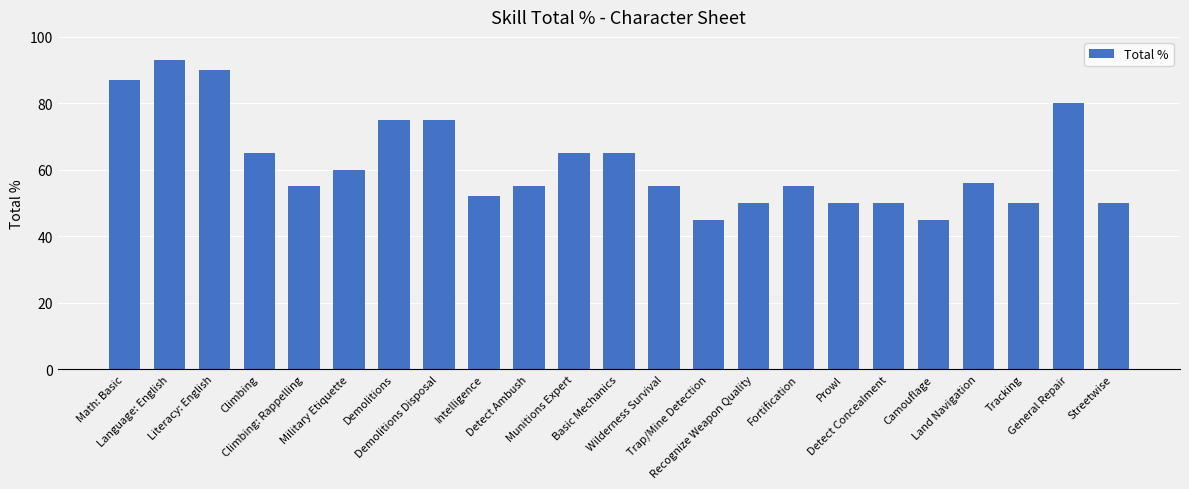

Reading left to right, what are all the values shown in this chart?

87	93	90	65	55	60	75	75	52	55	65	65	55	45	50	55	50	50	45	56	50	80	50